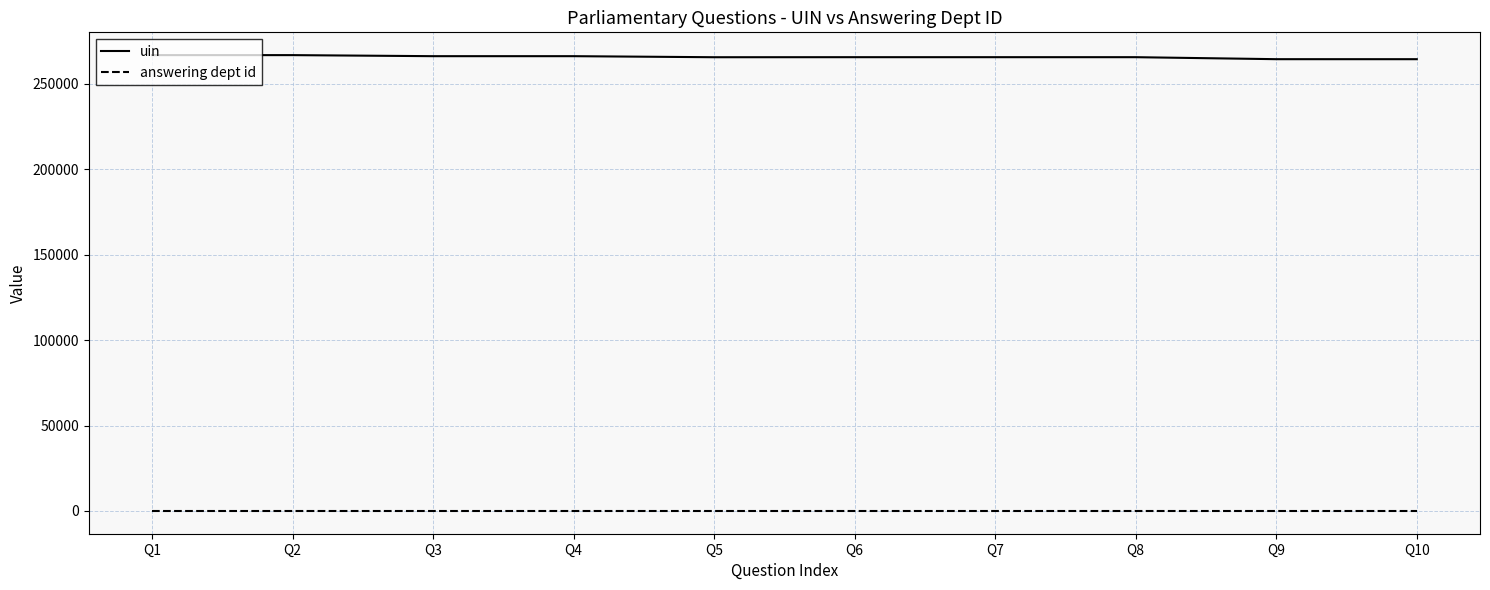

How many lines are shown in the chart?

2